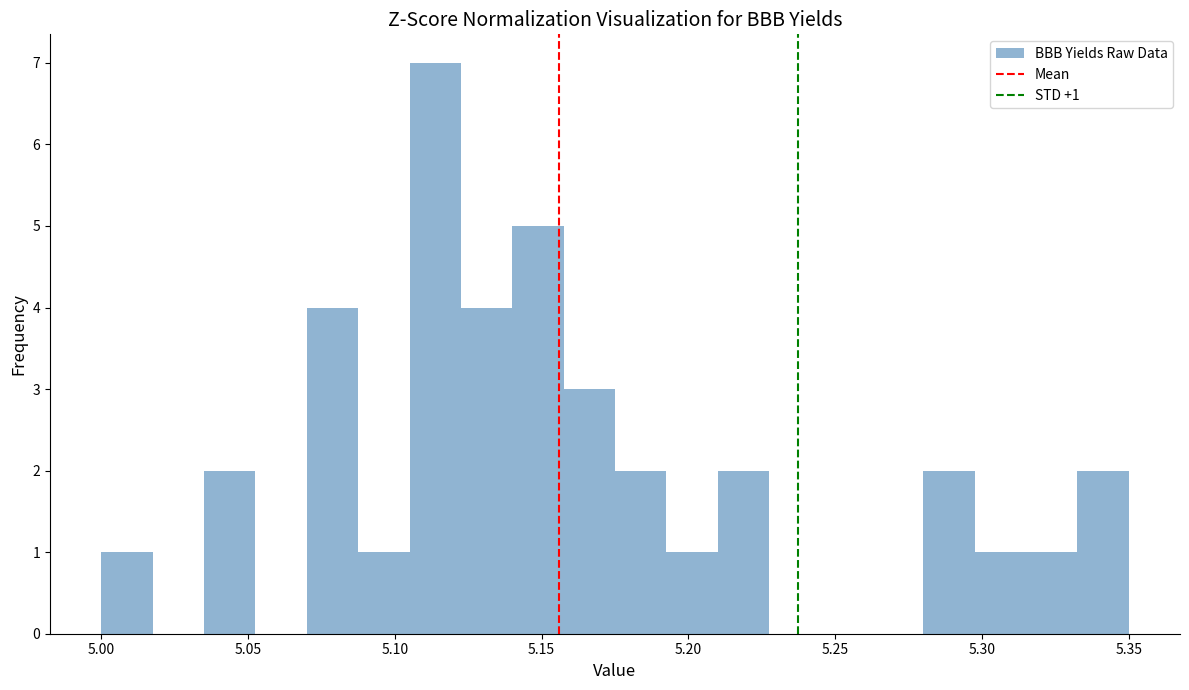

Read against the x-axis, roughly where is the centre of the tallest bar?

5.115